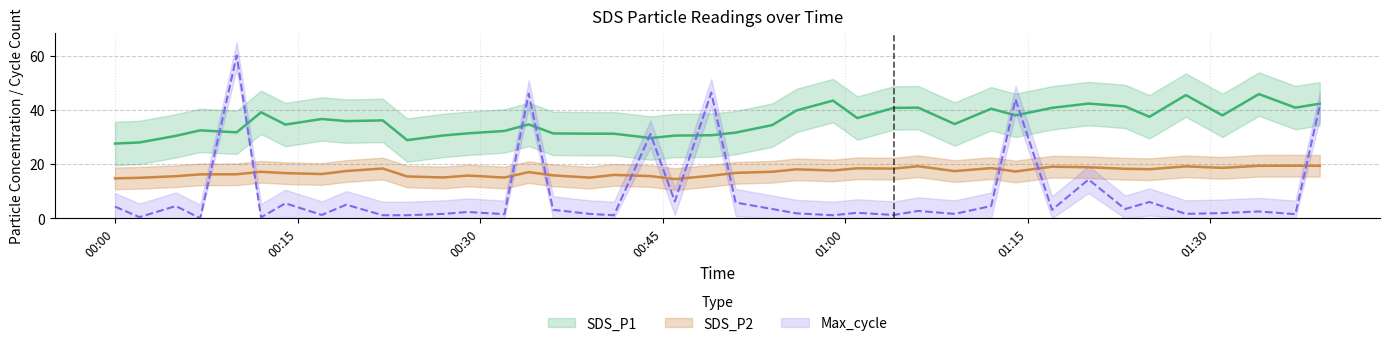

Does the chart display data point markers on the line(s)?

No